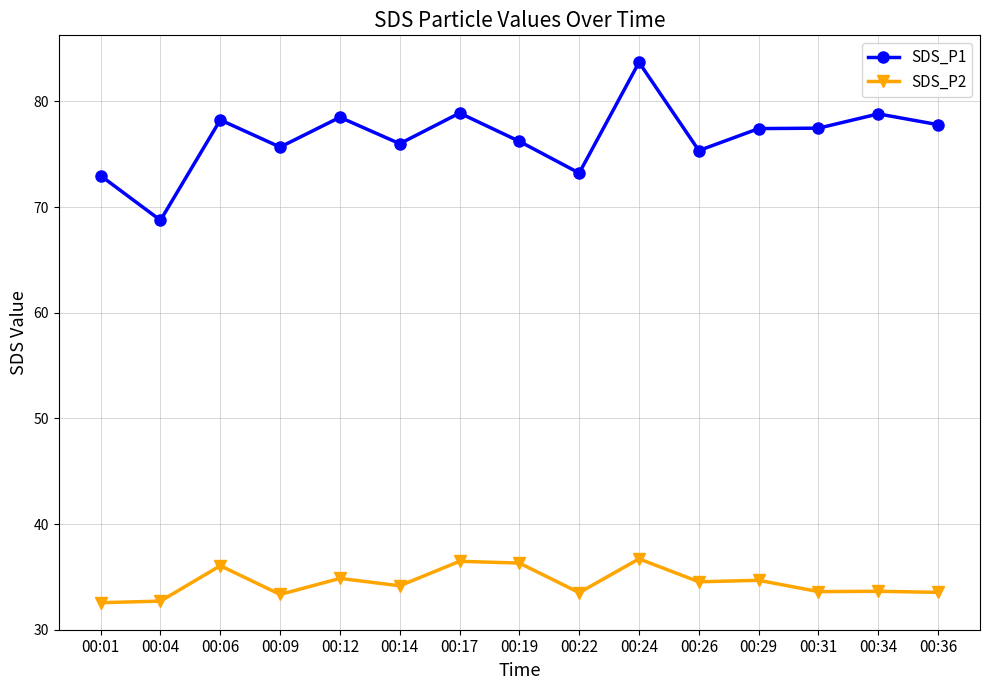

What is the average value of the SDS_P2 series?

34.4